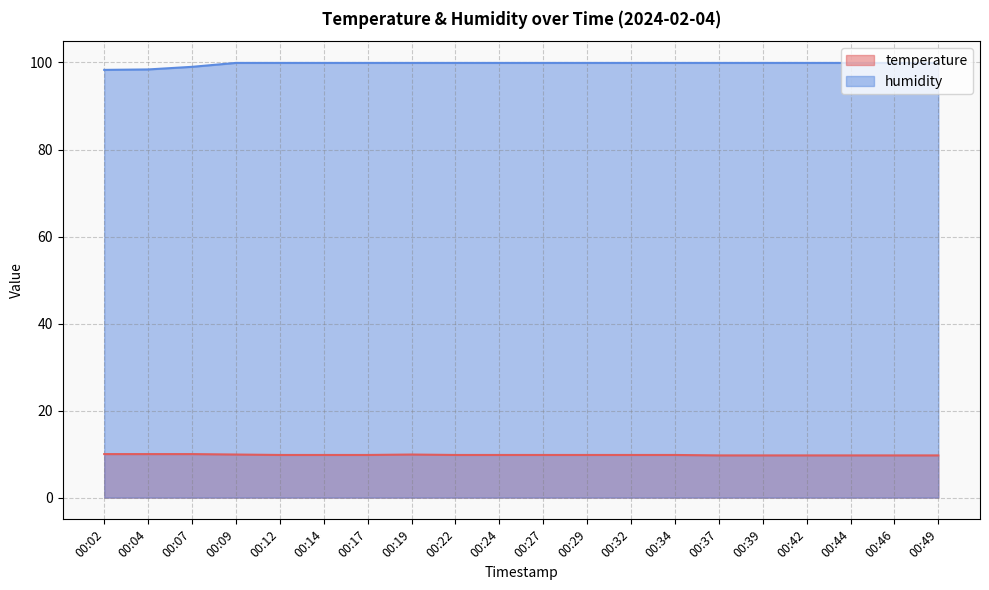

How many lines are shown in the chart?

2